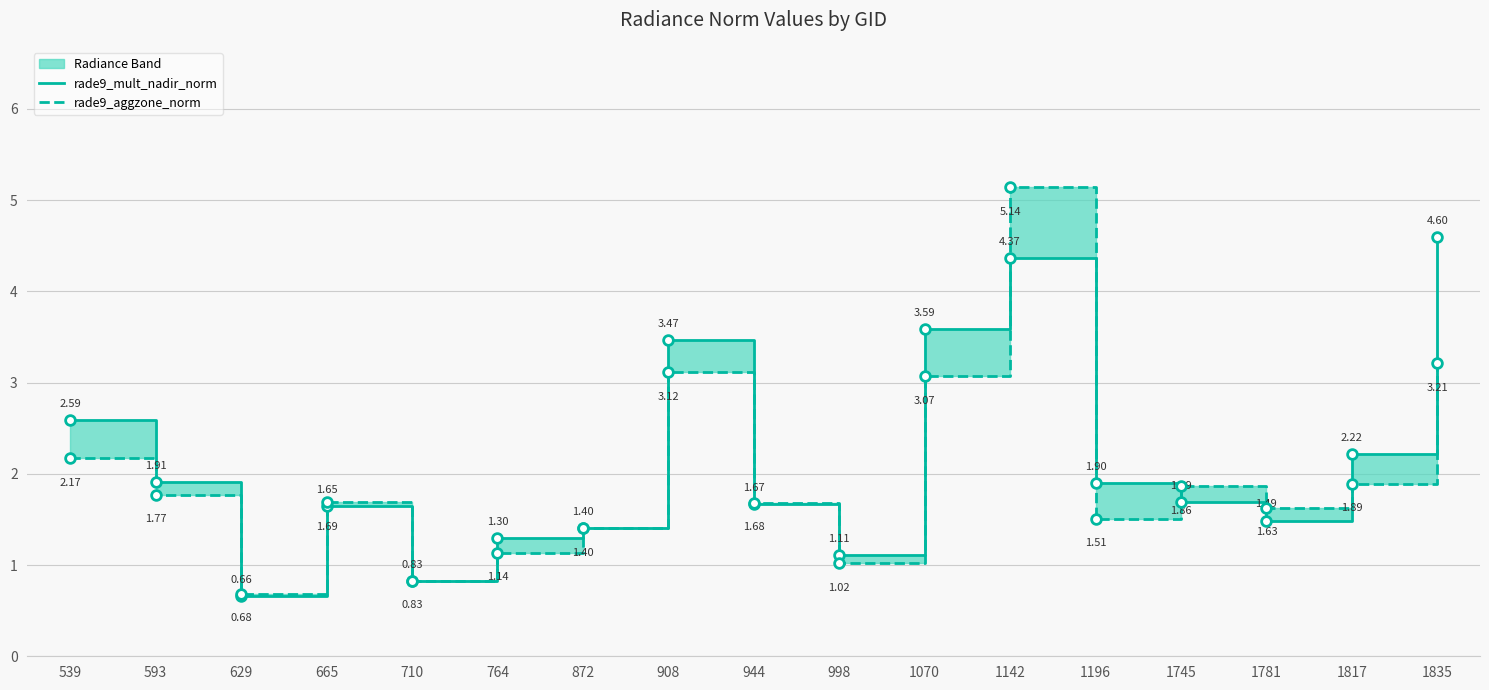

Reading left to right, extract all data points from this chart.

rade9_mult_nadir_norm: 539=2.6	593=1.9	629=0.7	665=1.7	710=0.8	764=1.3	872=1.4	908=3.5	944=1.7	998=1.1	1070=3.6	1142=4.4	1196=1.9	1745=1.7	1781=1.5	1817=2.2	1835=4.6
rade9_aggzone_norm: 539=2.2	593=1.8	629=0.7	665=1.7	710=0.8	764=1.1	872=1.4	908=3.1	944=1.7	998=1.0	1070=3.1	1142=5.1	1196=1.5	1745=1.9	1781=1.6	1817=1.9	1835=3.2